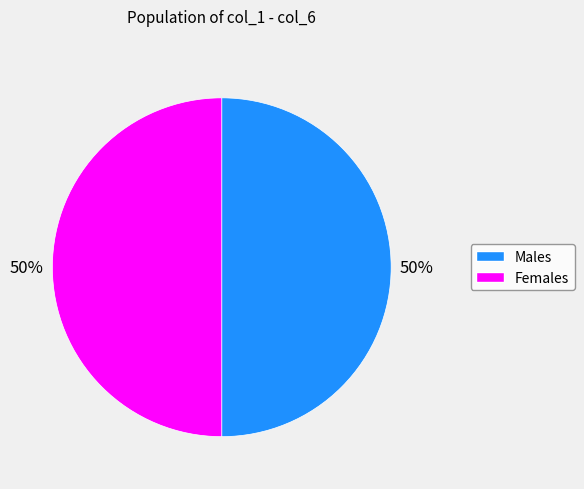

Count the number of slices in the pie.

2